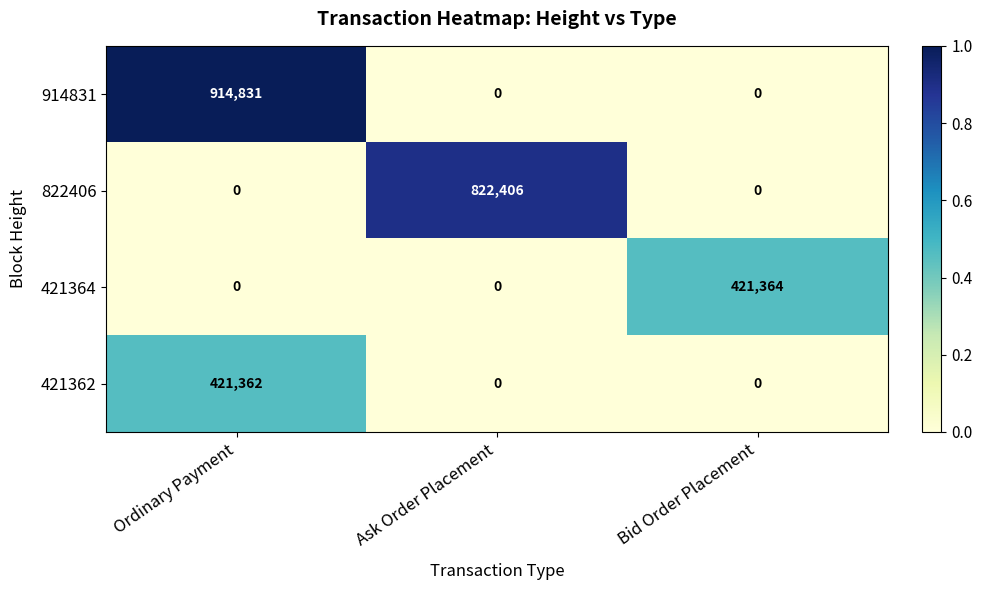

What is the sum of the 822406 values at Ask Order Placement and Bid Order Placement?

822406